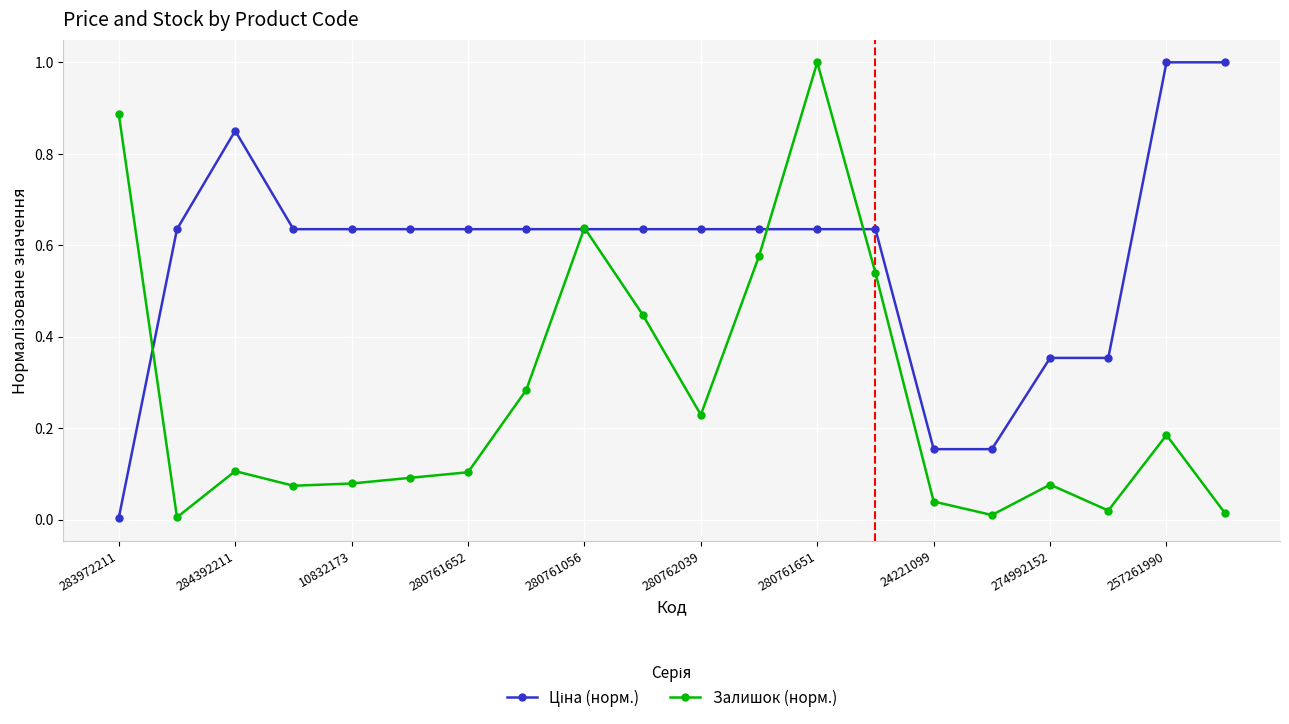

What is the greatest value displayed?

1.0